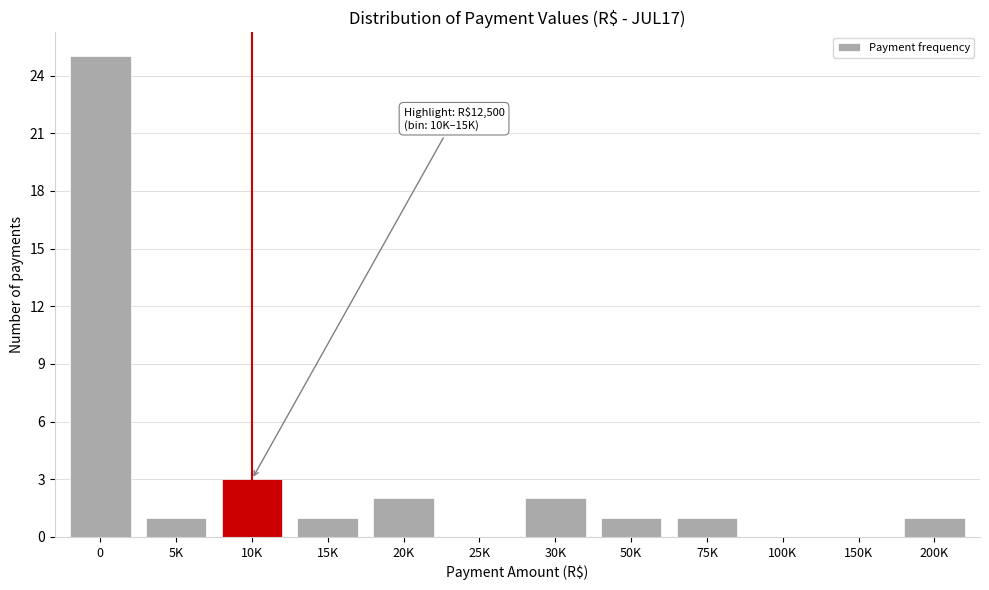

Reading right to left, list all the values displayed in this chart.

200K=1	150K=0	100K=0	75K=1	50K=1	30K=2	25K=0	20K=2	15K=1	10K=3	5K=1	0=25